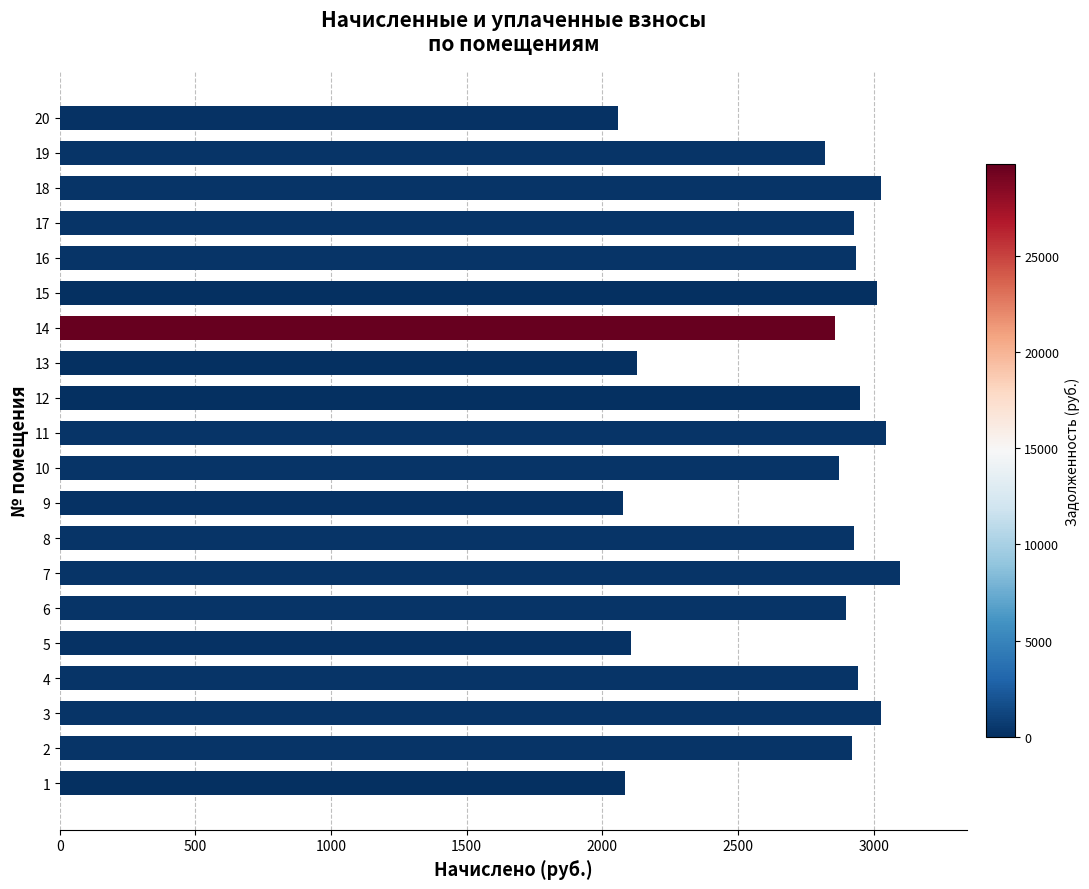

What is the maximum value shown in the chart?

3095.9